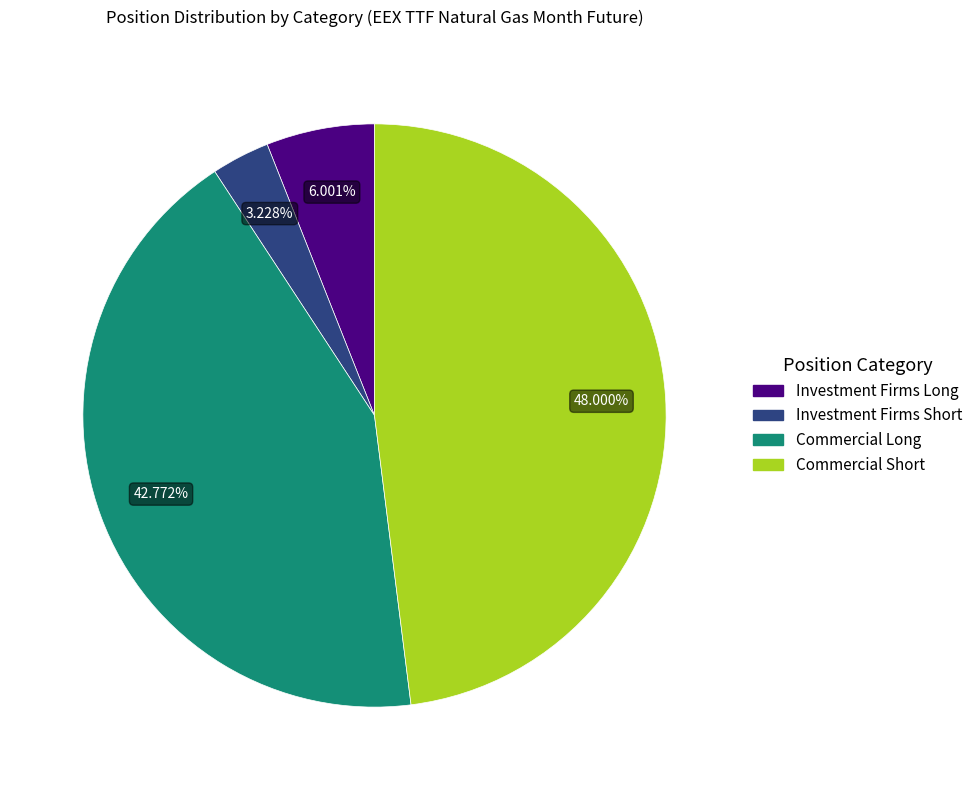

Does any single category account for the majority?

No